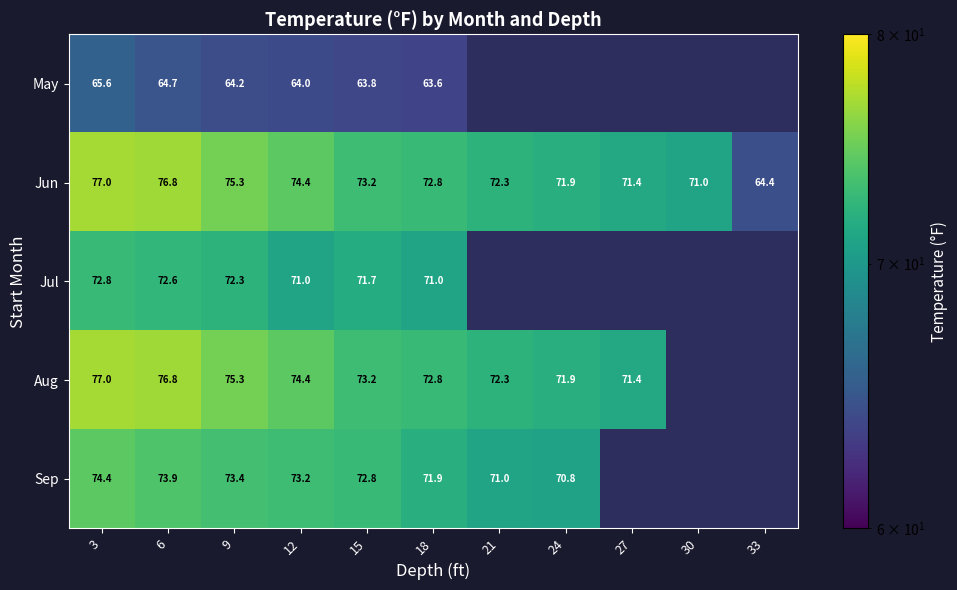

Which label corresponds to the smallest value in the chart?

18